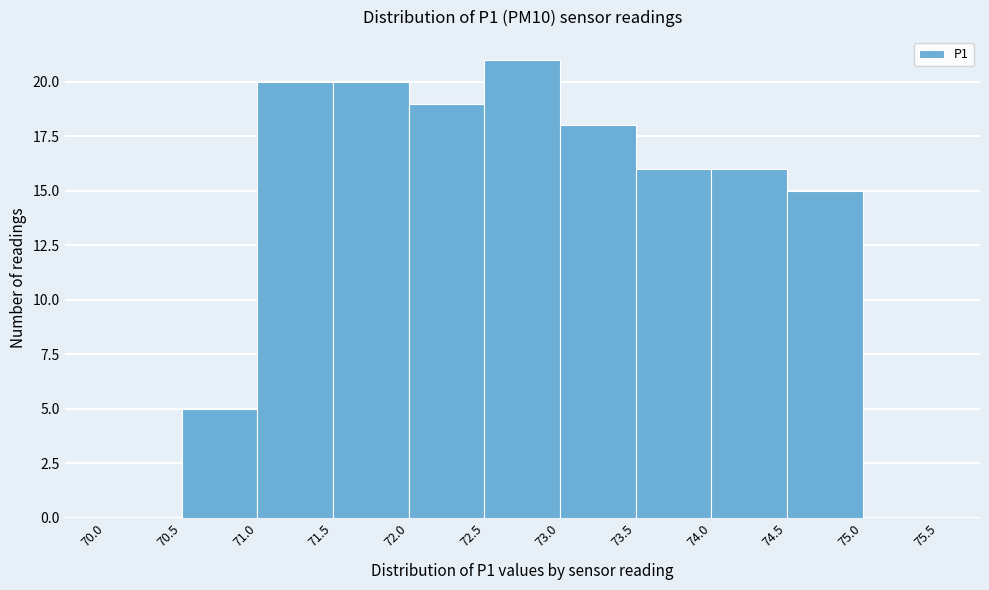

Over which range of the x-axis is the bar tallest?

72.5 to 73.0